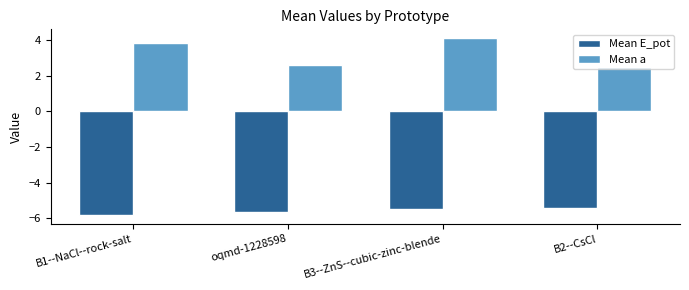

How many bars are there in each group?

2